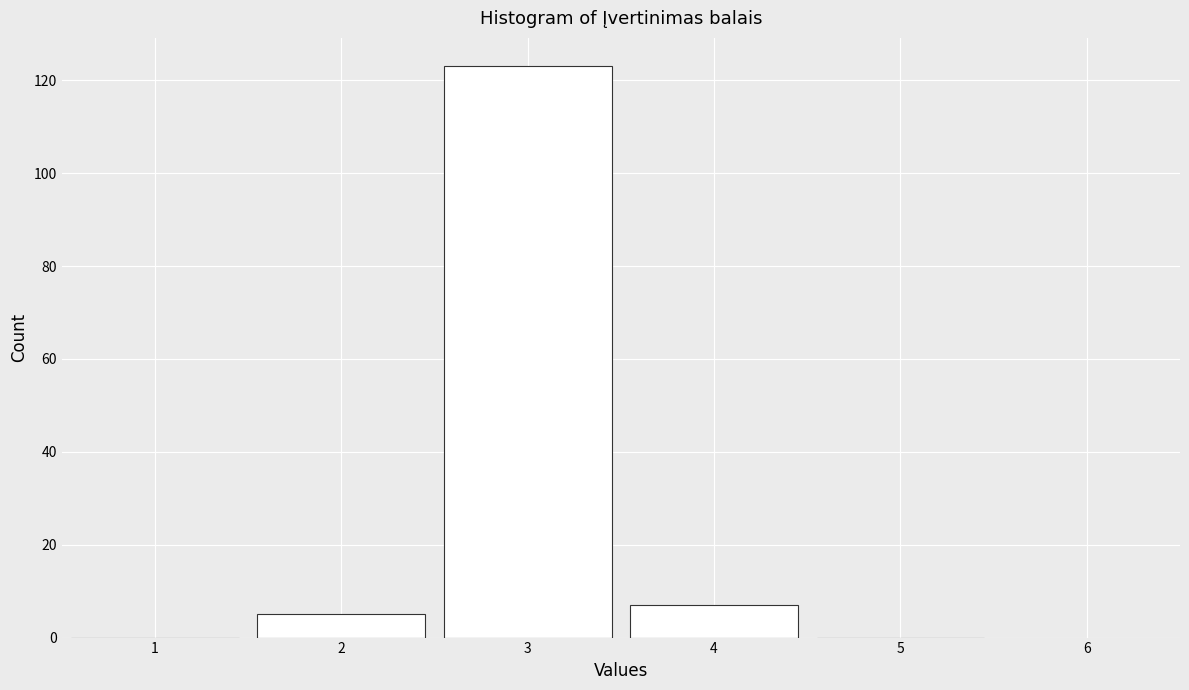

Reading left to right, transcribe this chart: for each bar, give the range it covers on the x-axis and its height. The values are not printed on the chart, so give them approximately, as read against the axis.

0.5 to 1.5: 0
1.5 to 2.5: 6
2.5 to 3.5: 124
3.5 to 4.5: 8
4.5 to 5.5: 0